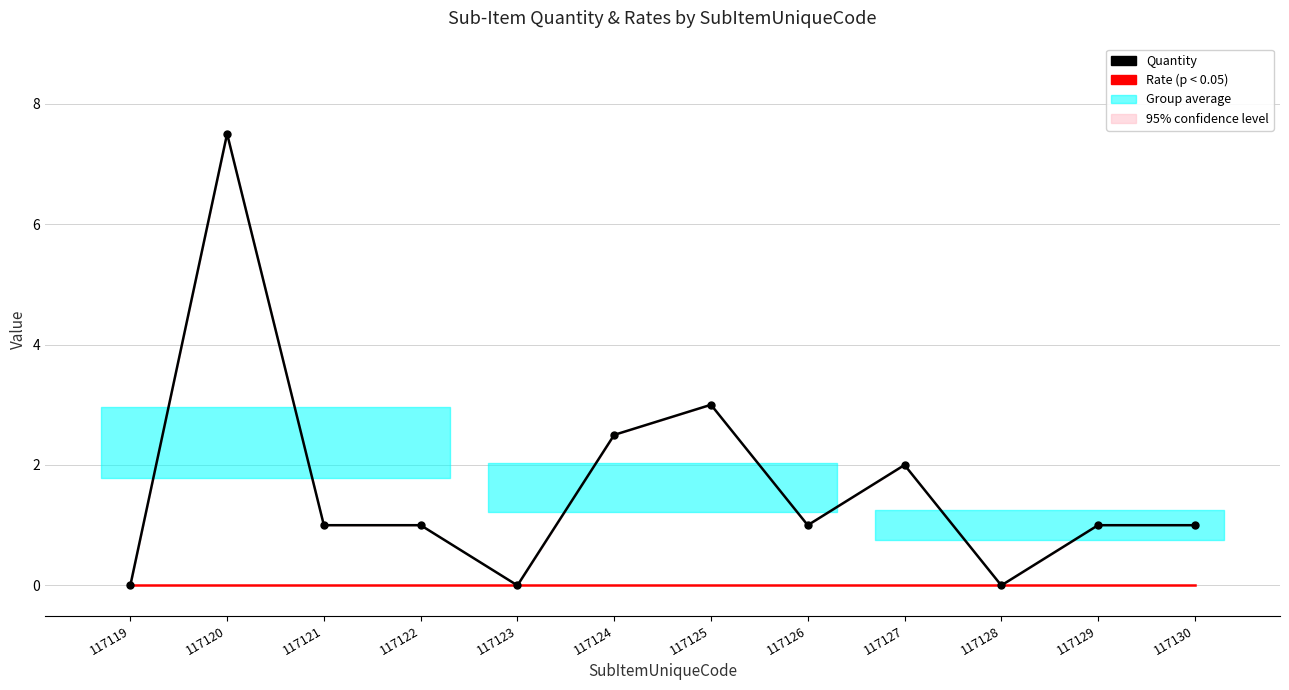

What is the value of the Quantity point at the 4th from the left?

1.0